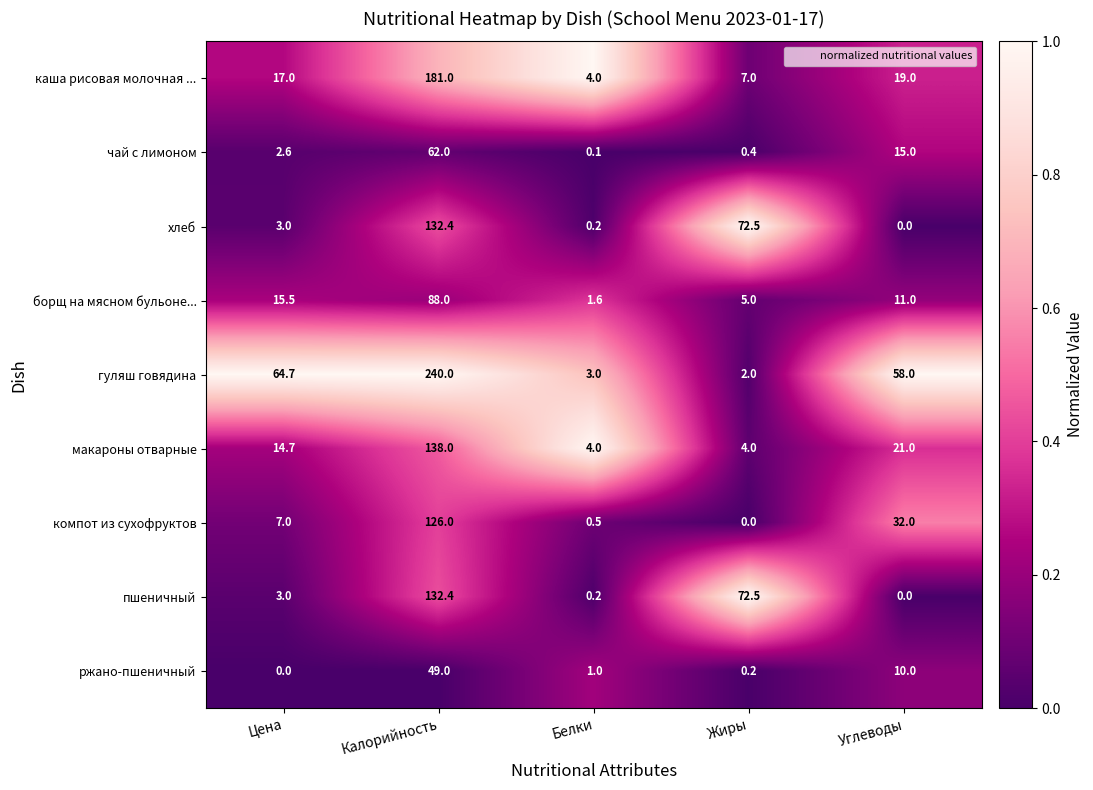

Which series changed the most between Калорийность and Белки?

гуляш говядина